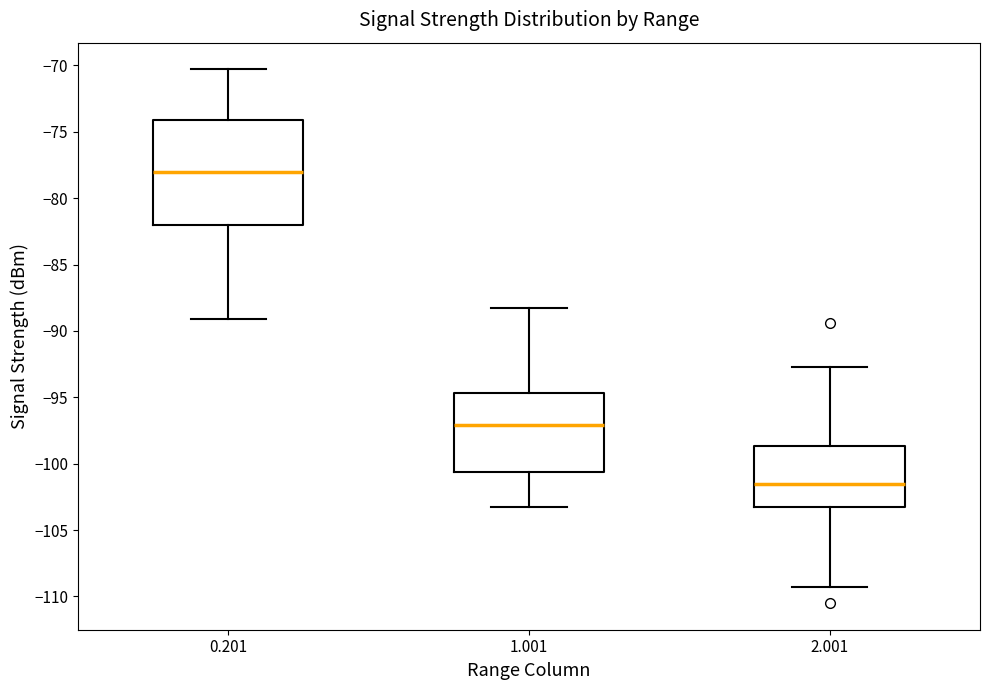

Where does the lower whisker of the box at x = 0.201 end on the y-axis? The values are not printed on the chart, so give them approximately, as read against the axis.

-89.0